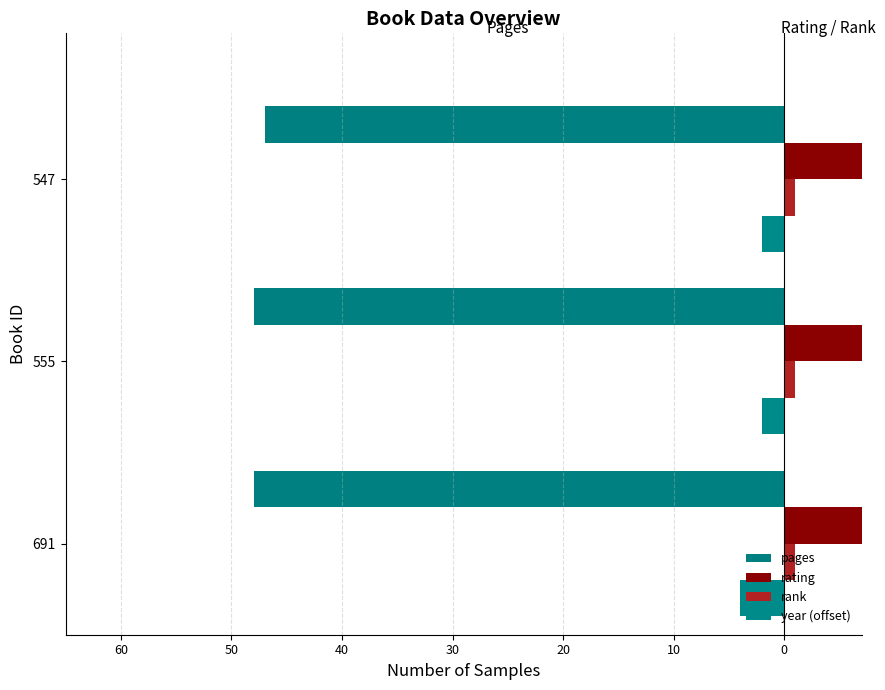

The value of pages at 547 is -65.8. True or false?

False